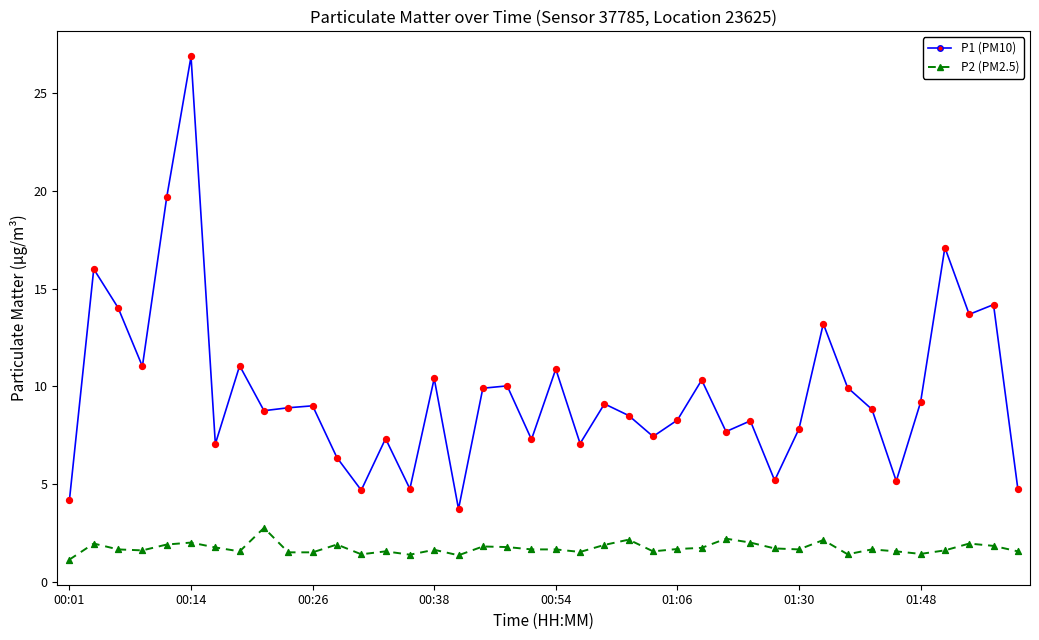

What are all the series names shown in the legend?

P1 (PM10), P2 (PM2.5)